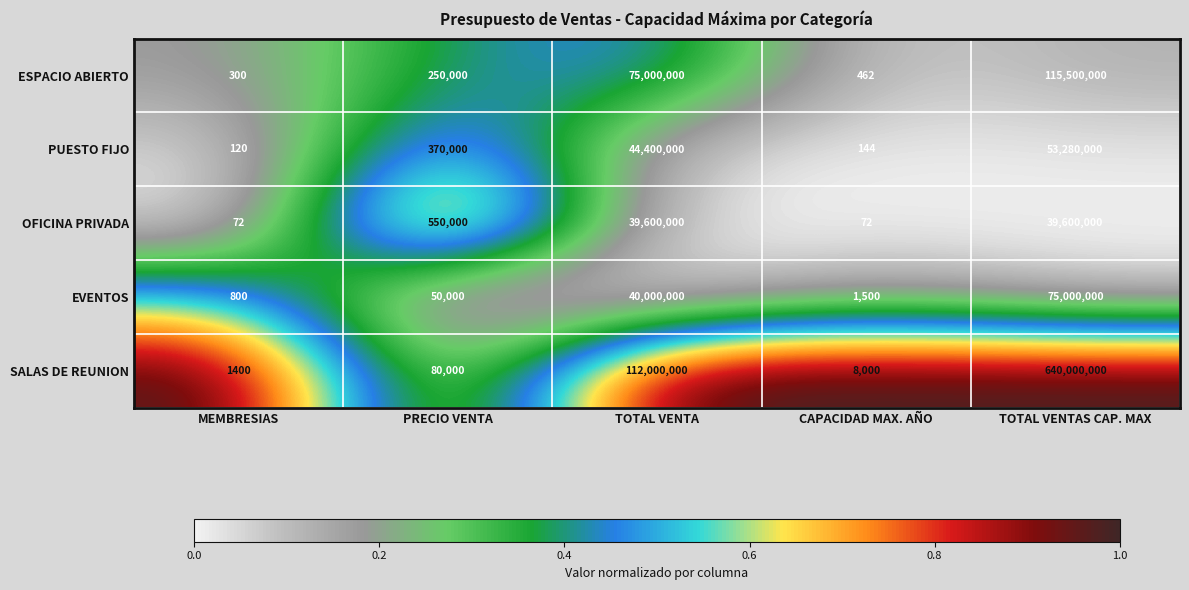

What is the greatest value displayed?

640000000